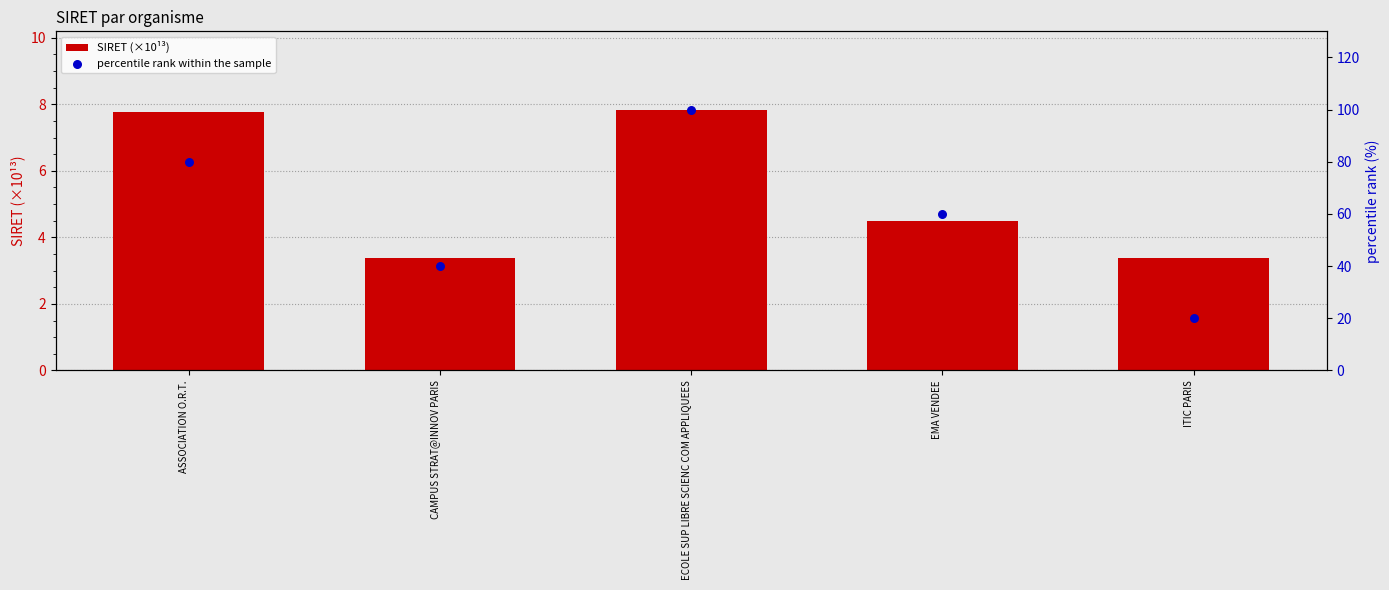

At which category is the sum across all series the highest?

ECOLE SUP LIBRE SCIENC COM APPLIQUEES